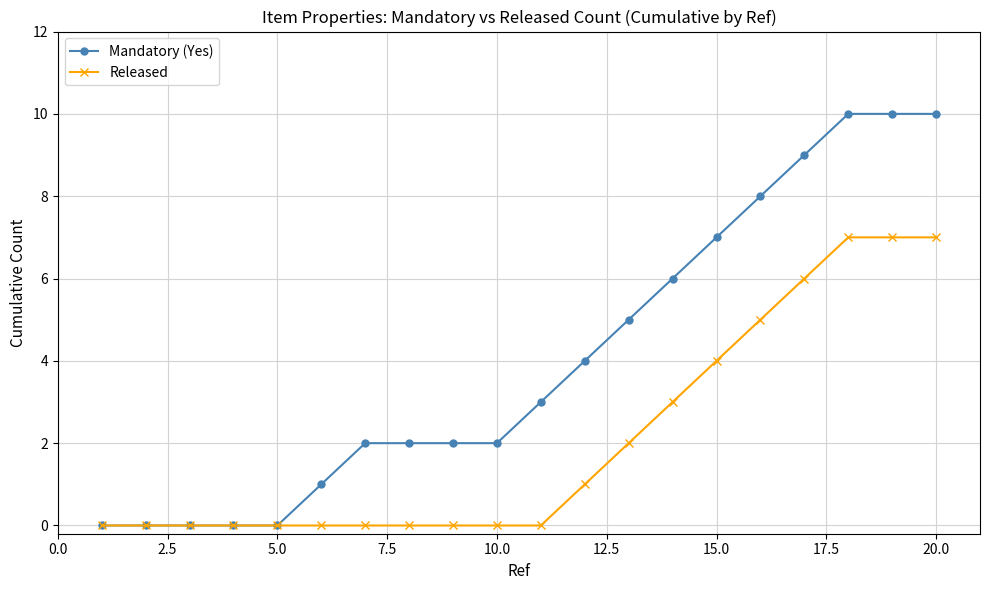

Reading left to right, transcribe all the data shown in this chart.

Mandatory (Yes): 0	0	0	0	0	1	2	2	2	2	3	4	5	6	7	8	9	10	10	10
Released: 0	0	0	0	0	0	0	0	0	0	0	1	2	3	4	5	6	7	7	7